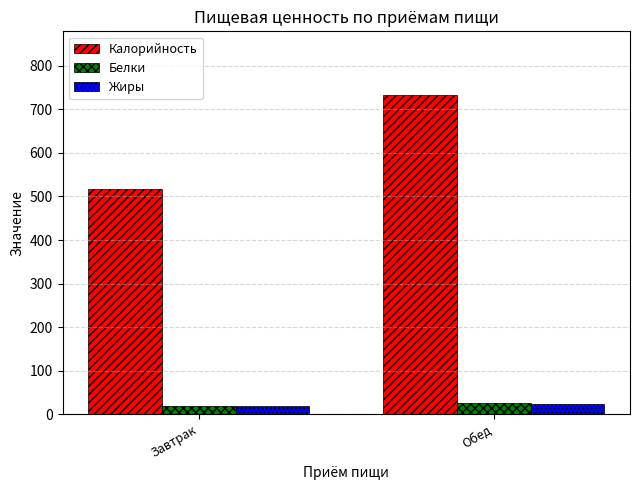

How many bars are there in total?

6